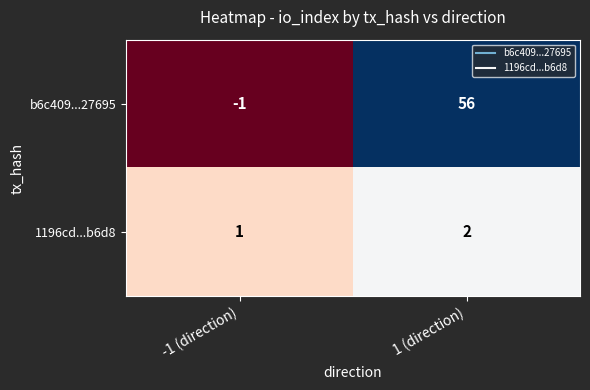

Which series changed the most between -1 (direction) and 1 (direction)?

b6c409...27695